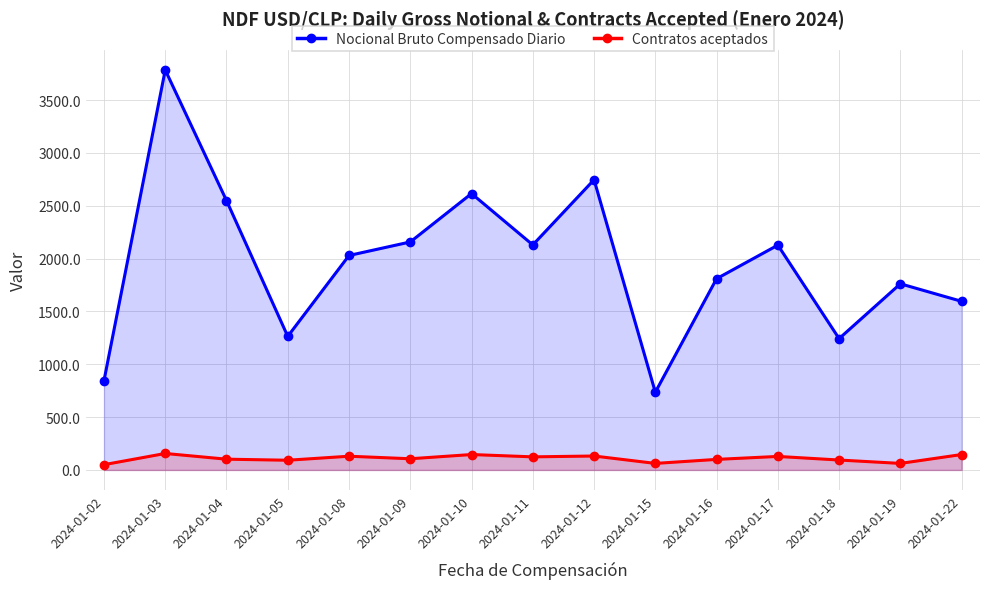

What is the lowest value of the Contratos aceptados series?

50.0